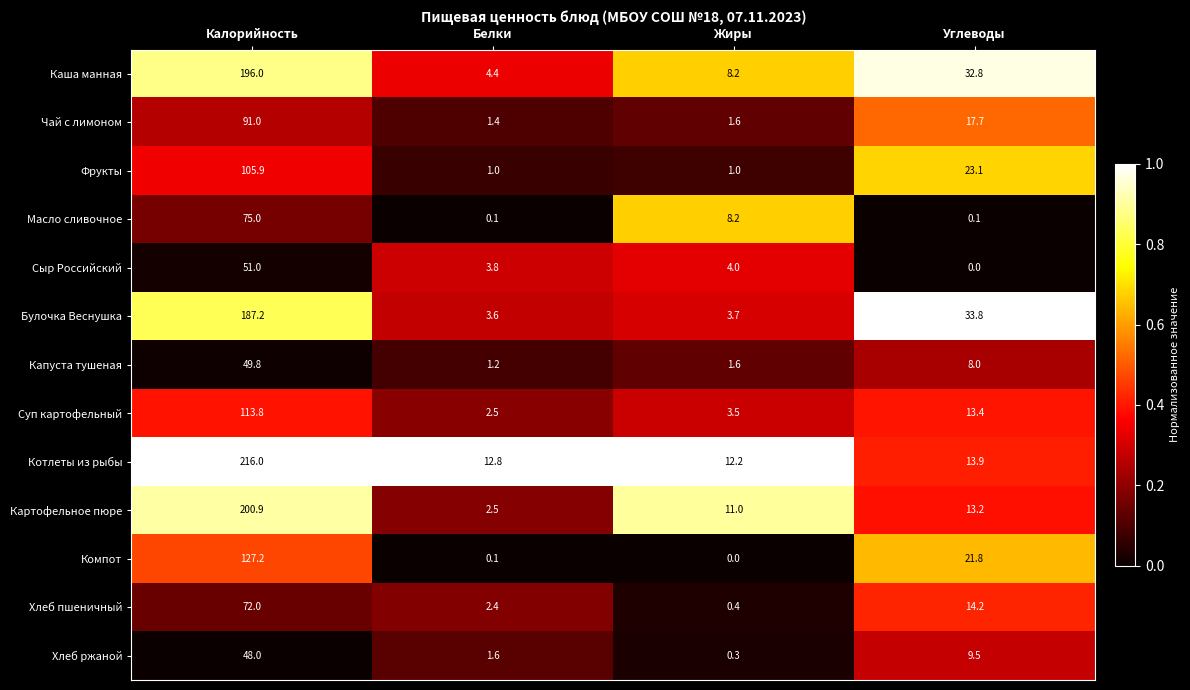

At Калорийность, list the series in order from smallest to largest.

Хлеб ржаной, Капуста тушеная, Сыр Российский, Хлеб пшеничный, Масло сливочное, Чай с лимоном, Фрукты, Суп картофельный, Компот, Булочка Веснушка, Каша манная, Картофельное пюре, Котлеты из рыбы